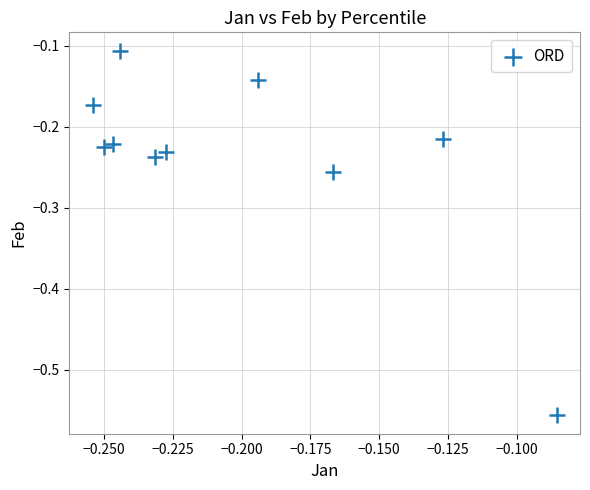

What is the range of Y values (max minus min)?

0.5